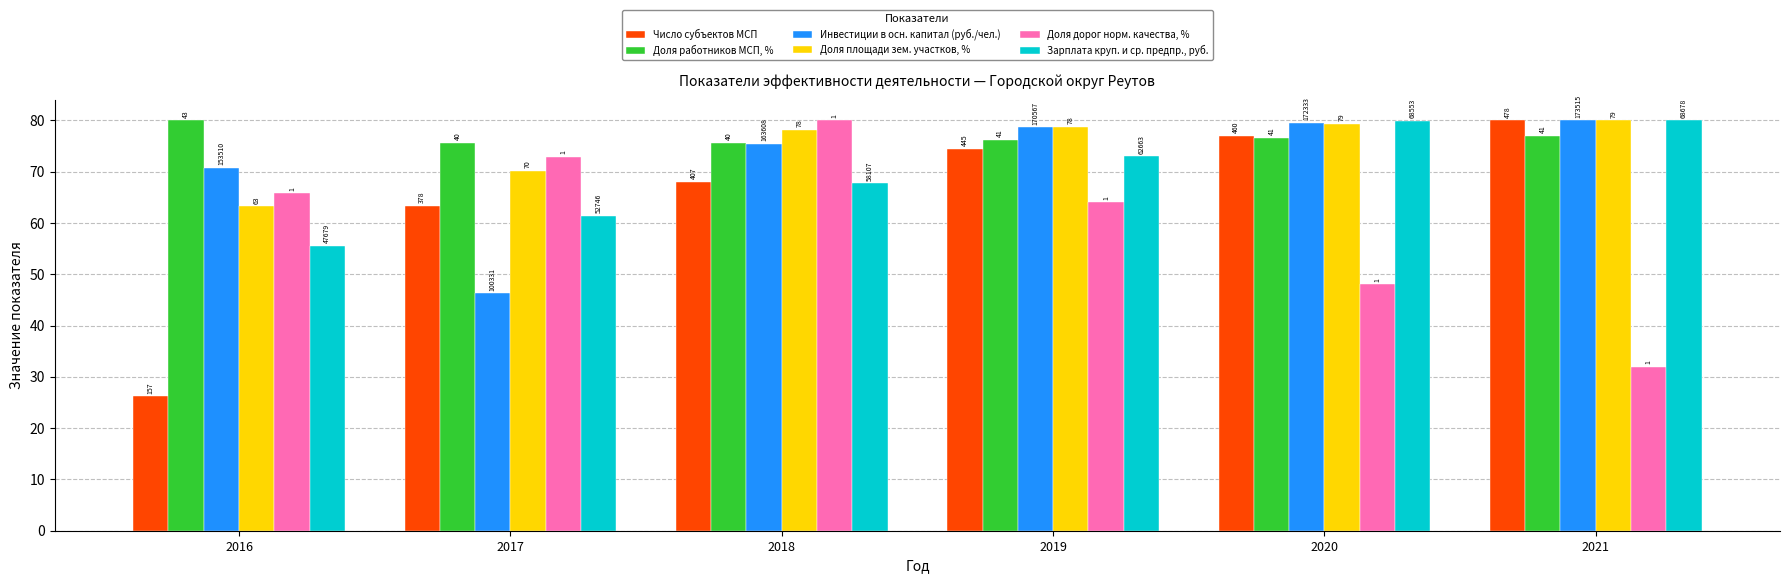

What is the minimum value for Доля дорог норм. качества, %?

32.0